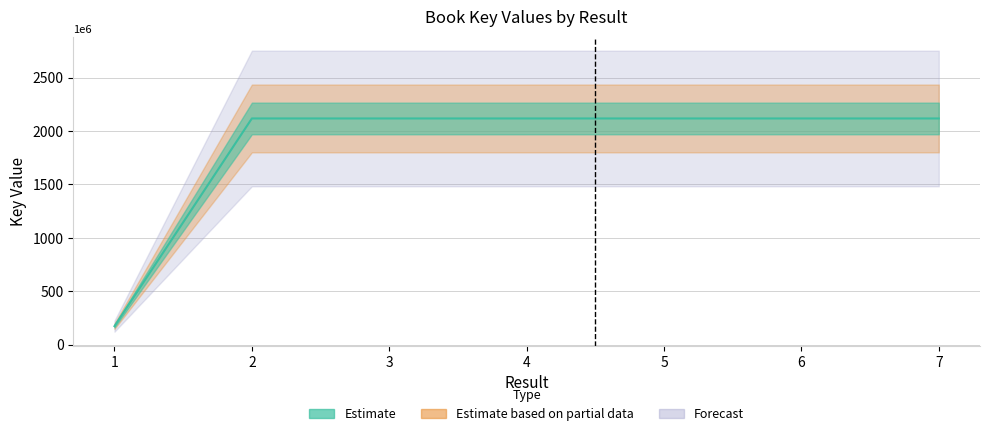

Approximately how many times larger is the value at 2 compared to 1?

12.3